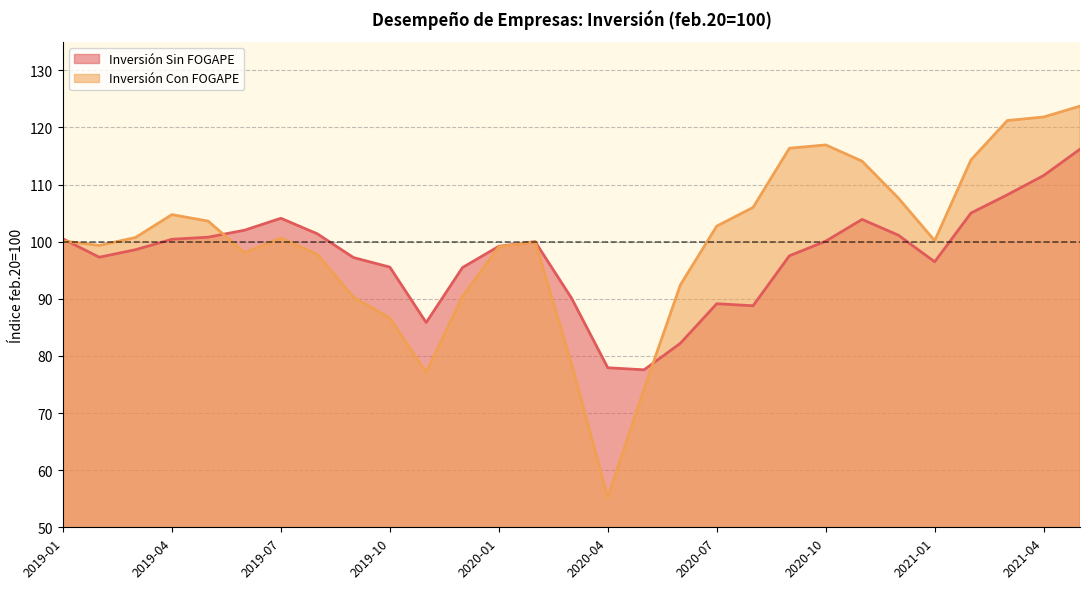

At which label is Inversión Con FOGAPE closest to 89?

2019-09